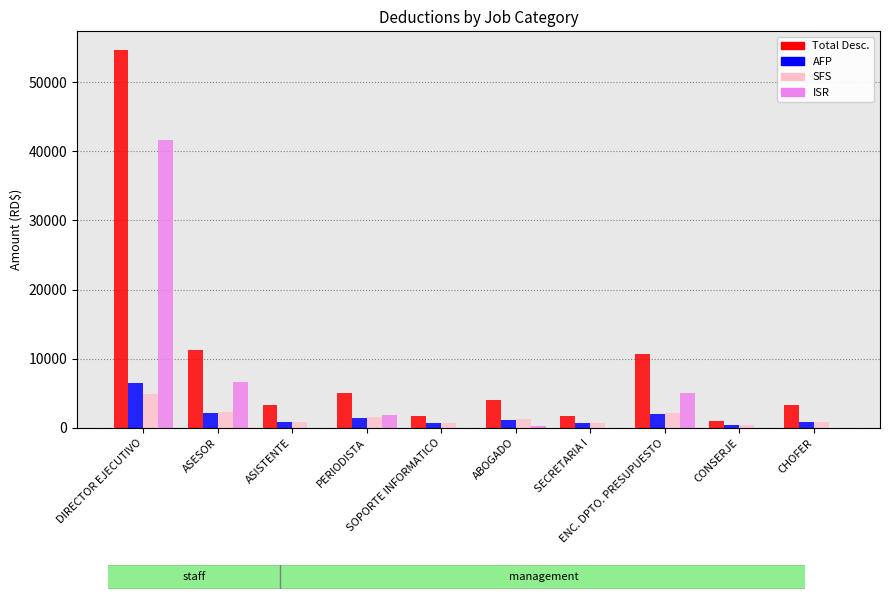

Which series has the largest total across all categories?

Total Desc.